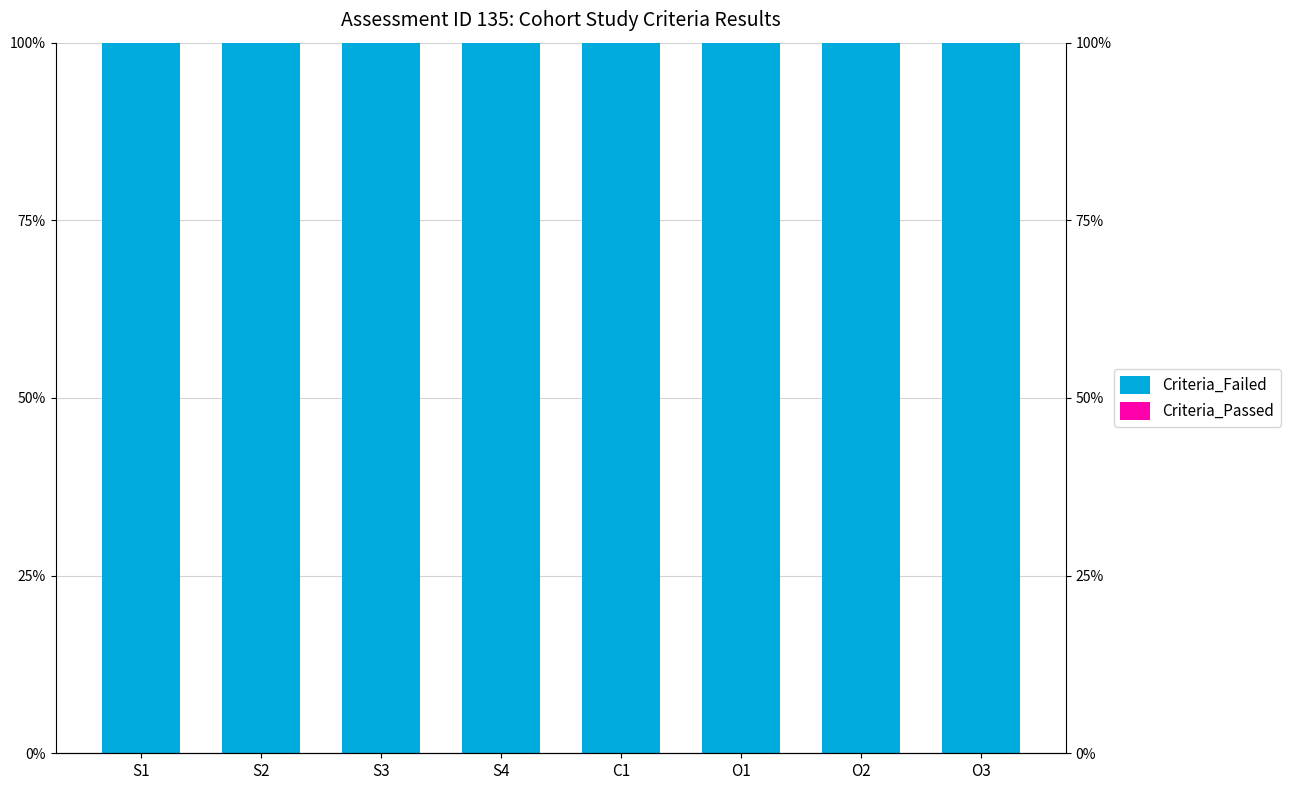

True or false: Criteria_Failed has a value of 146 at S1.

False